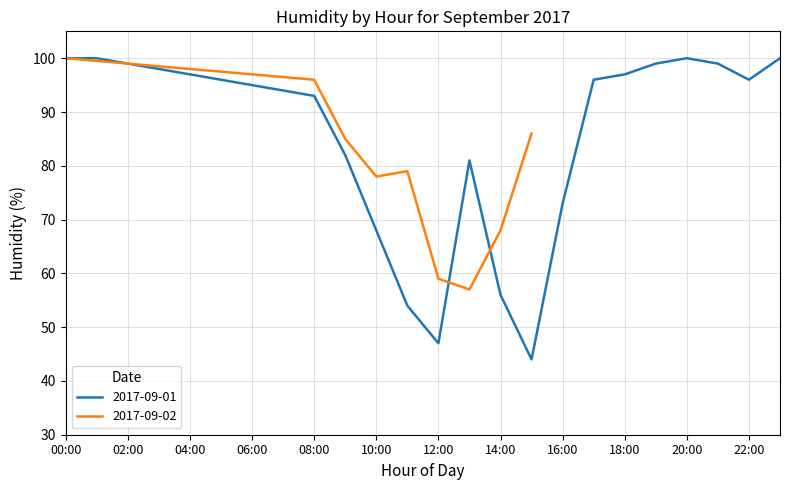

The value of 2017-09-01 at 22:00 is 96. True or false?

True